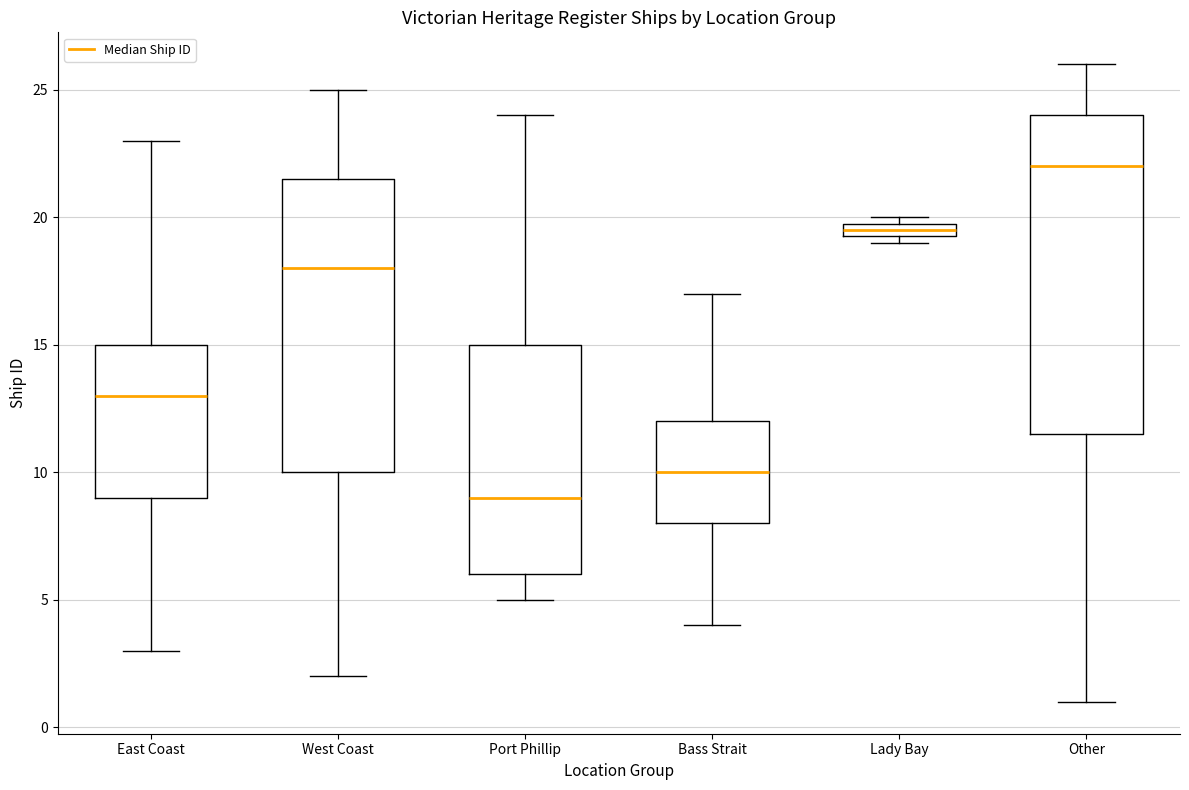

Which box's median line is the highest?

Other